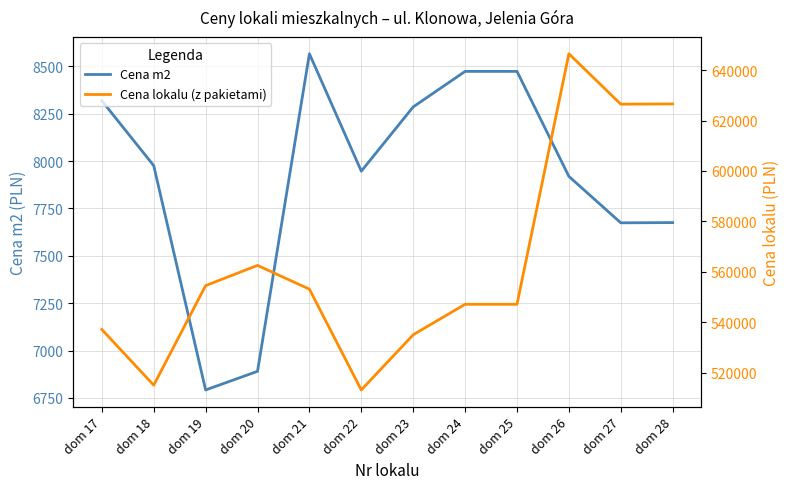

True or false: Cena m2 has a value of 7918.9 at dom 26.

True